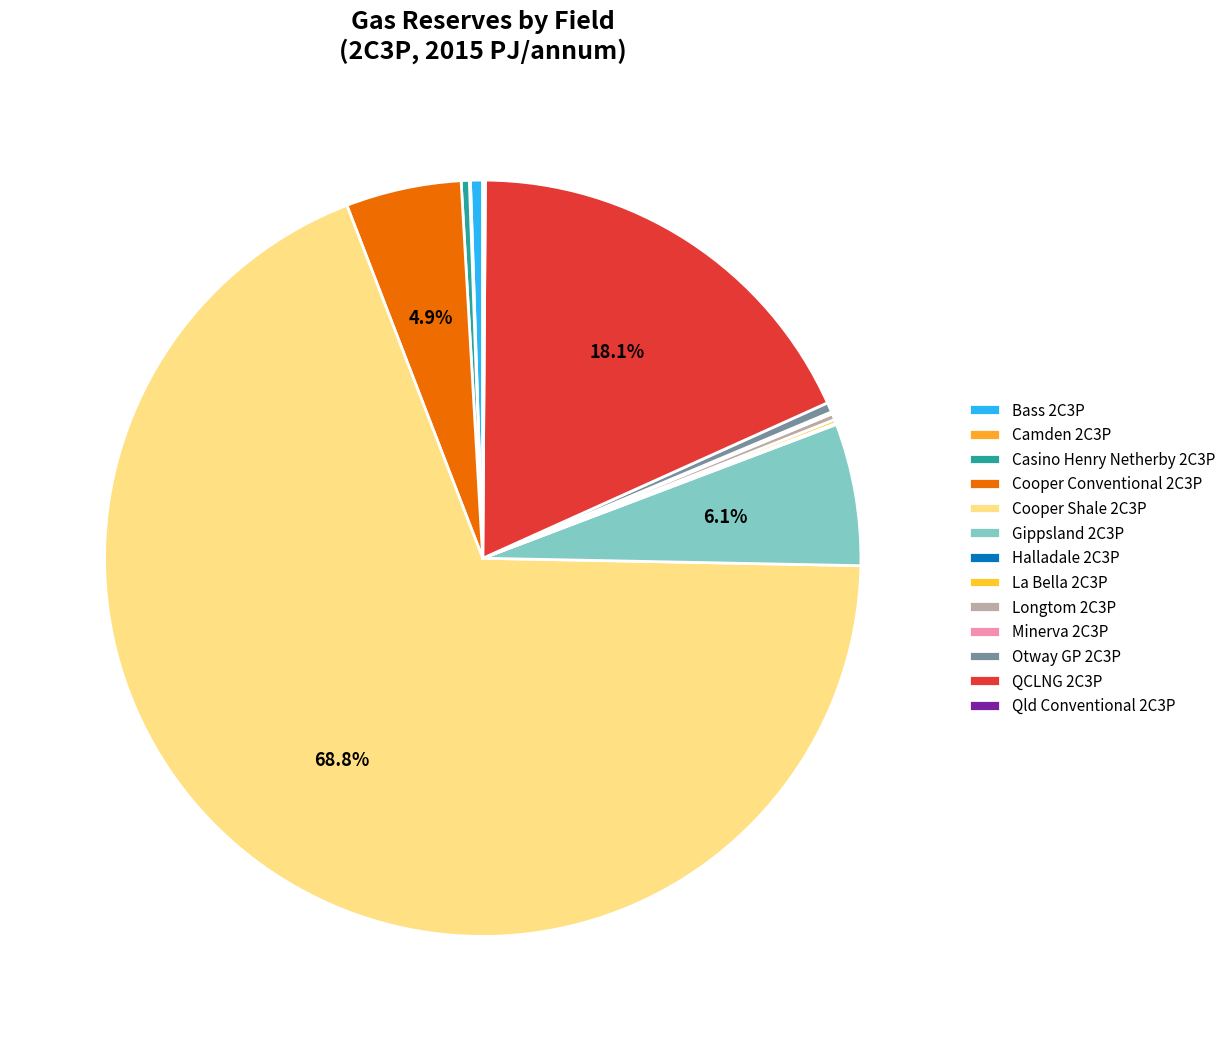

Rank the categories by value from highest to lowest.

Cooper Shale 2C3P, QCLNG 2C3P, Gippsland 2C3P, Cooper Conventional 2C3P, Bass 2C3P, Otway GP 2C3P, Casino Henry Netherby 2C3P, Longtom 2C3P, La Bella 2C3P, Qld Conventional 2C3P, Minerva 2C3P, Halladale 2C3P, Camden 2C3P